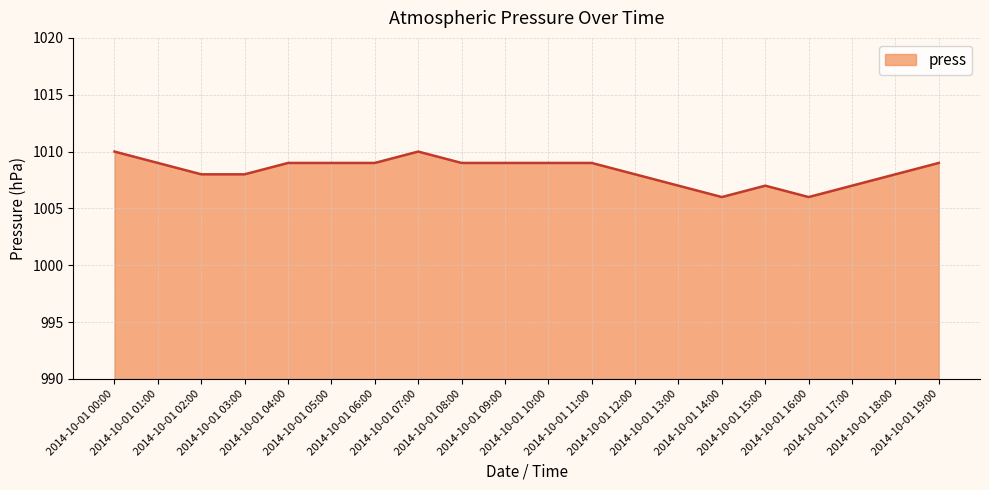

What is the minimum value shown in the chart?

1006